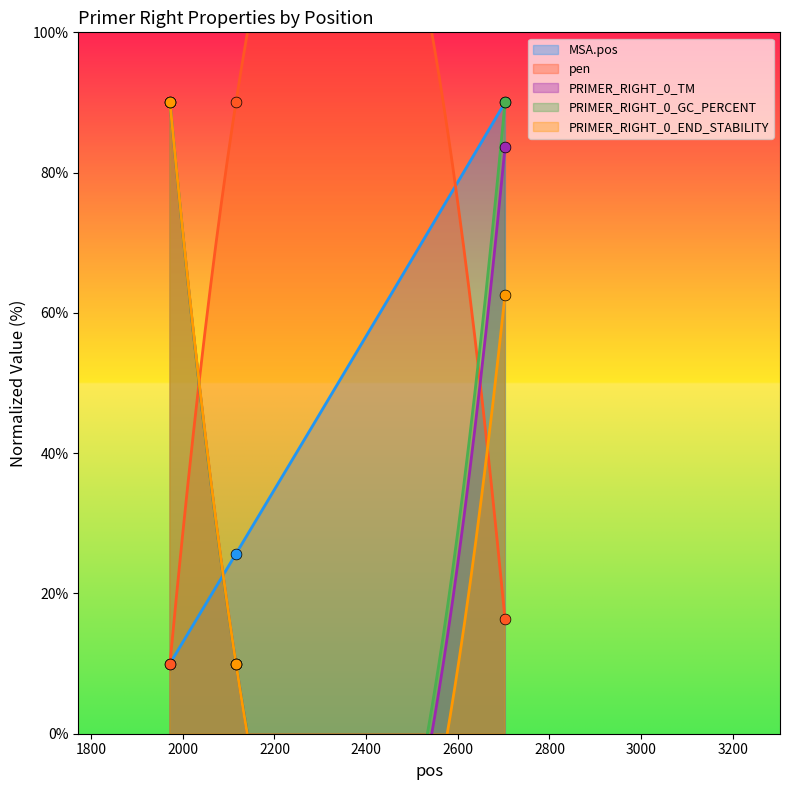

What is the total value across all series at 2703?

342.5